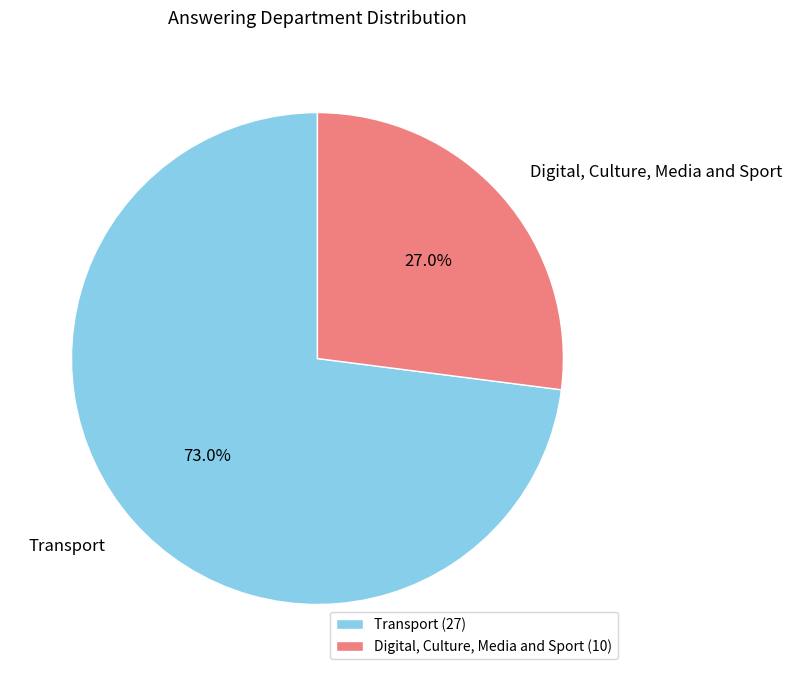

How much of the chart is everything except Digital, Culture, Media and Sport?

73.0%